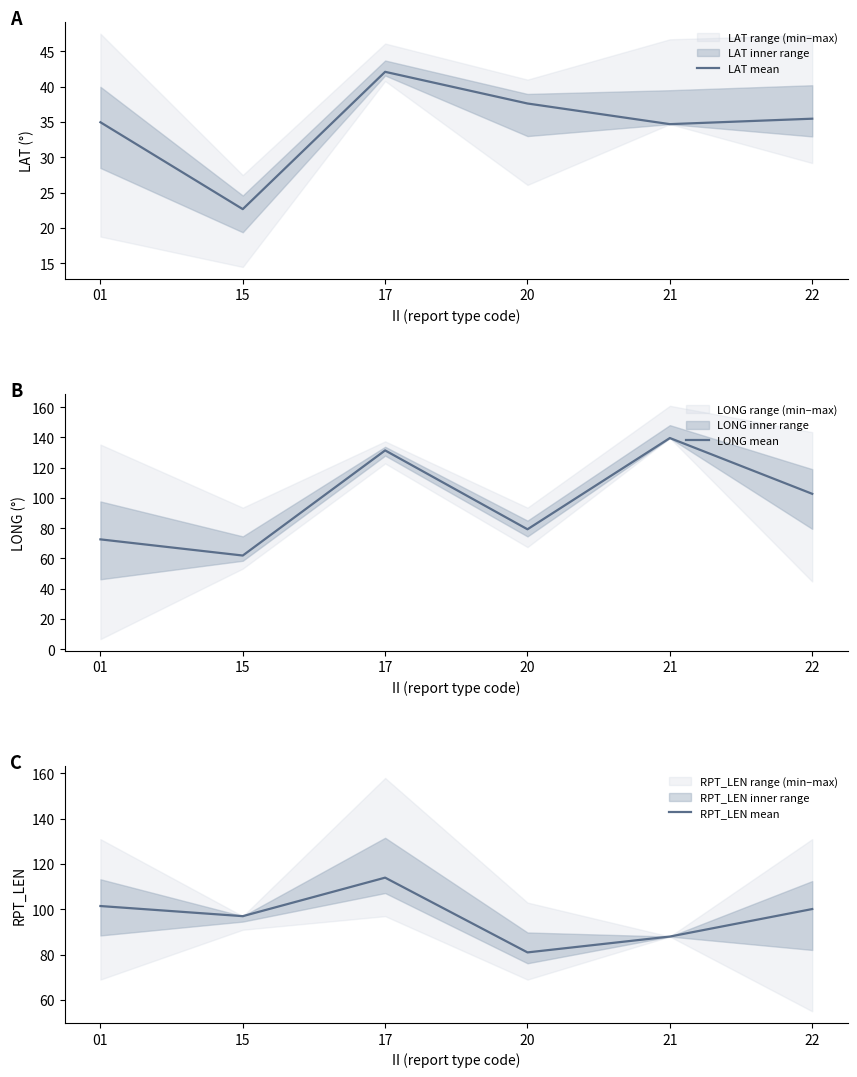

What is the sum of the RPT_LEN mean values at 21 and 15?

185.0